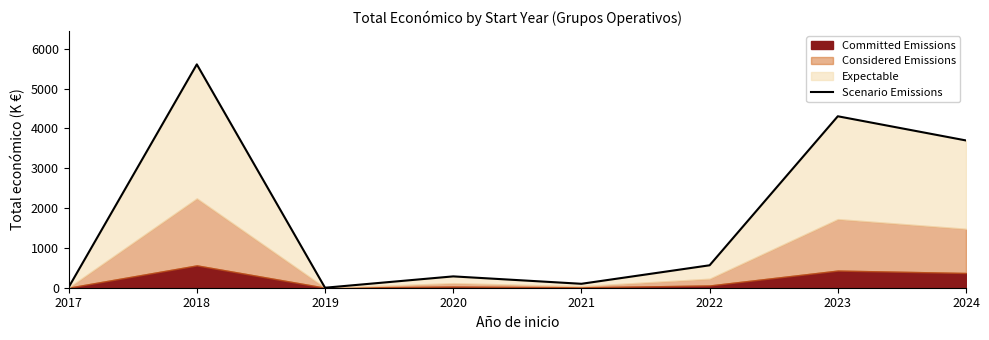

True or false: the data shows 1923.1 at 2023.

False